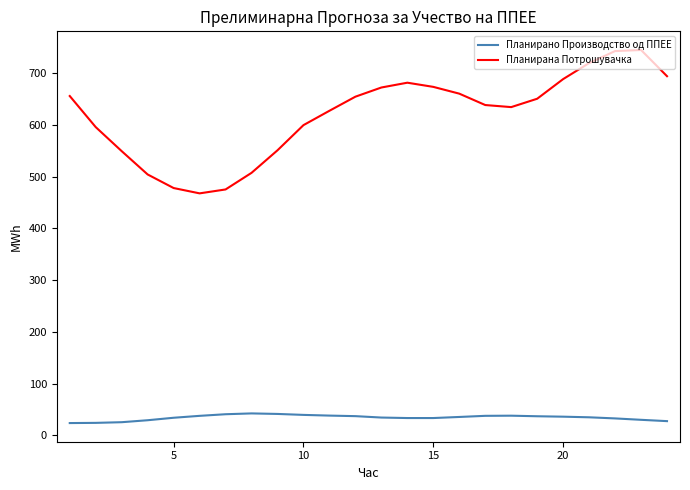

How many values in the Планирано Производство од ППЕЕ series are below 35?

12